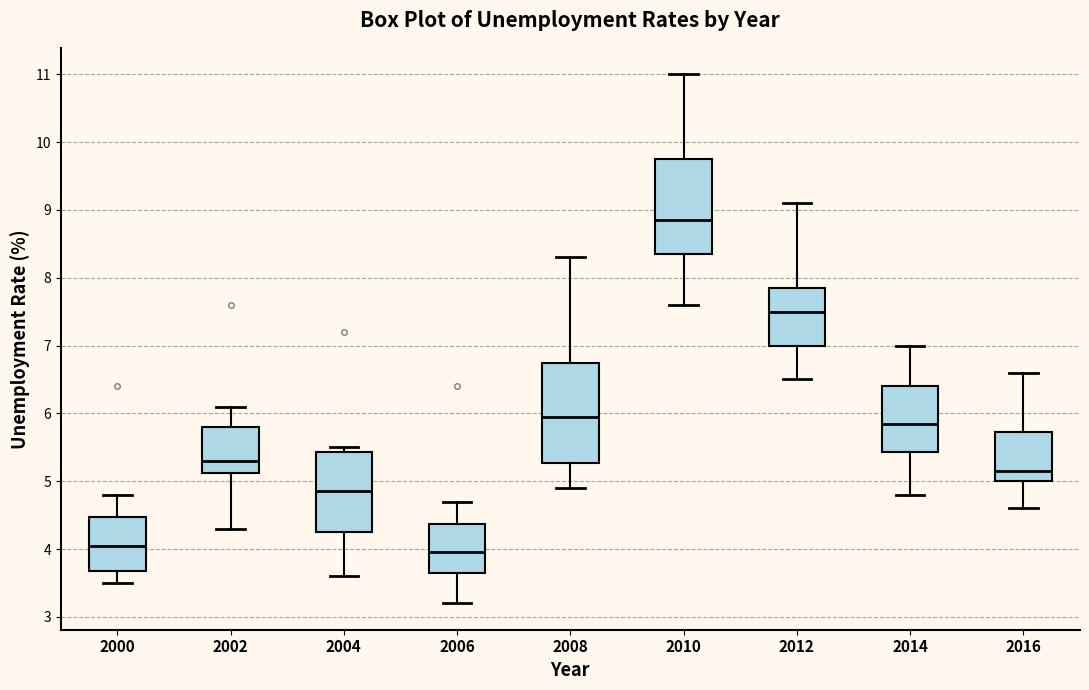

Reading left to right, transcribe this box plot: for each box, give where its median line is, the range the box spans, and where its two whiskers end, as read against the y-axis. The values are not printed on the chart, so give them approximately, as read against the axis.

2000: median 4.1, box 3.7 to 4.5, whiskers 3.5 to 4.8
2002: median 5.3, box 5.1 to 5.8, whiskers 4.3 to 6.1
2004: median 4.9, box 4.3 to 5.4, whiskers 3.6 to 5.5
2006: median 4.0, box 3.7 to 4.4, whiskers 3.2 to 4.7
2008: median 6.0, box 5.3 to 6.8, whiskers 4.9 to 8.3
2010: median 8.9, box 8.4 to 9.8, whiskers 7.6 to 11.0
2012: median 7.5, box 7.0 to 7.9, whiskers 6.5 to 9.1
2014: median 5.9, box 5.4 to 6.4, whiskers 4.8 to 7.0
2016: median 5.2, box 5.0 to 5.7, whiskers 4.6 to 6.6